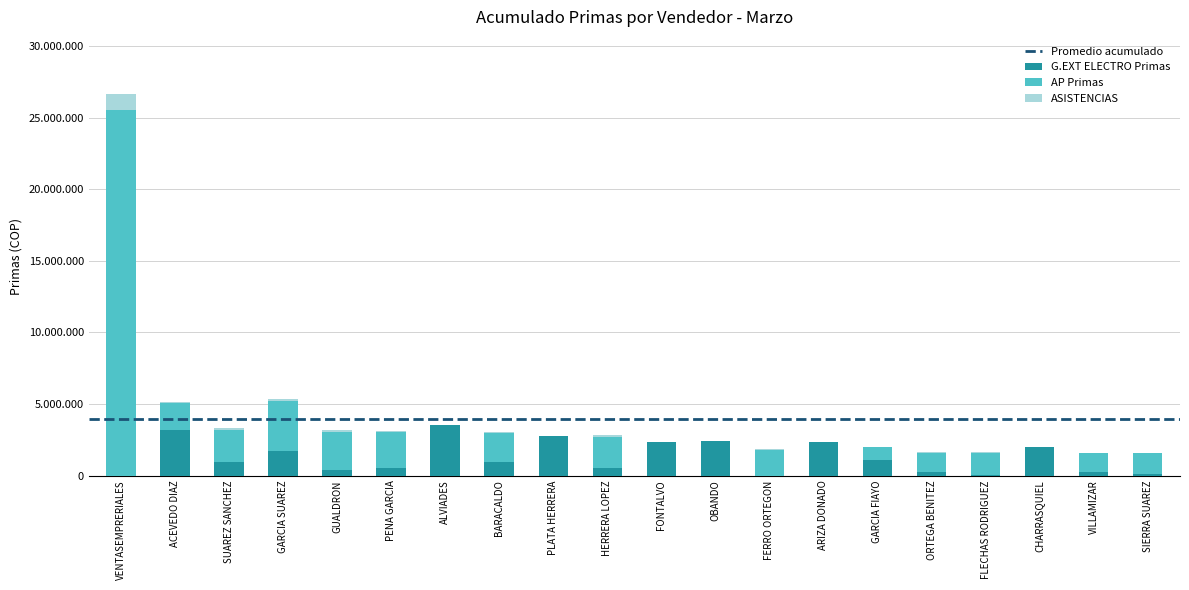

The value of ASISTENCIAS at ALVIADES is 0. True or false?

True